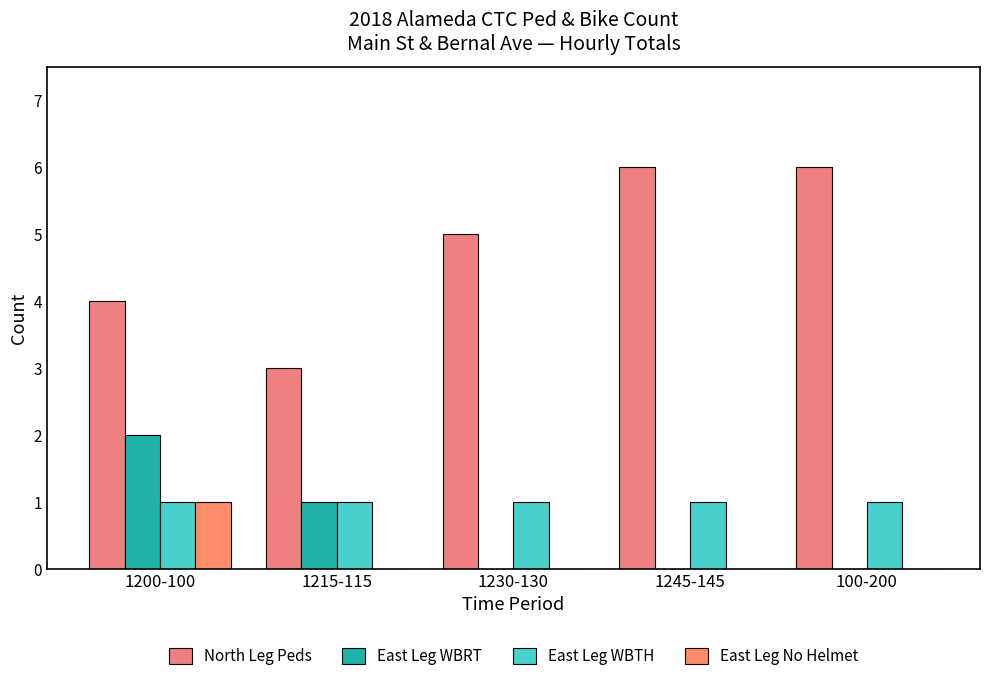

At how many categories does at least one series exceed 1?

5